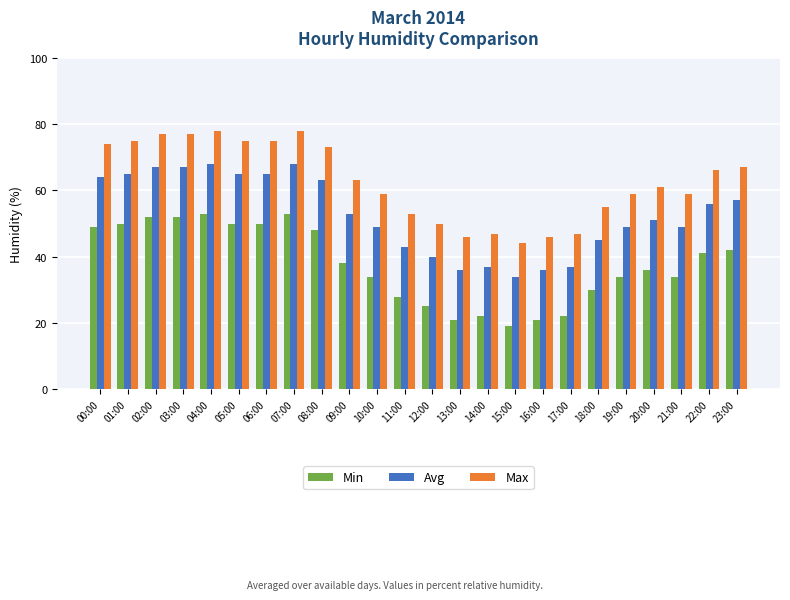

What is the difference between the highest and lowest values at 11:00?

25